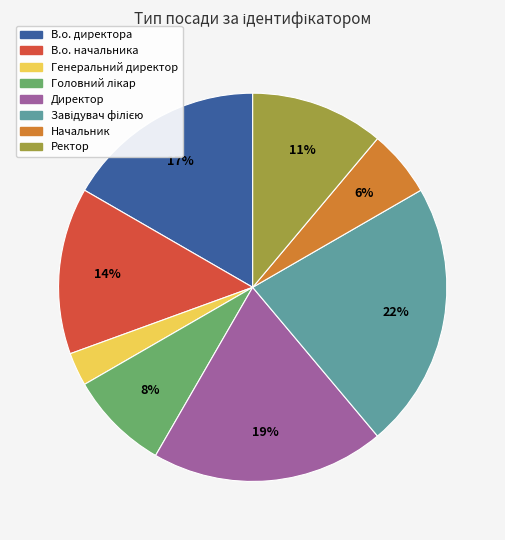

How many slices are in this pie chart?

8